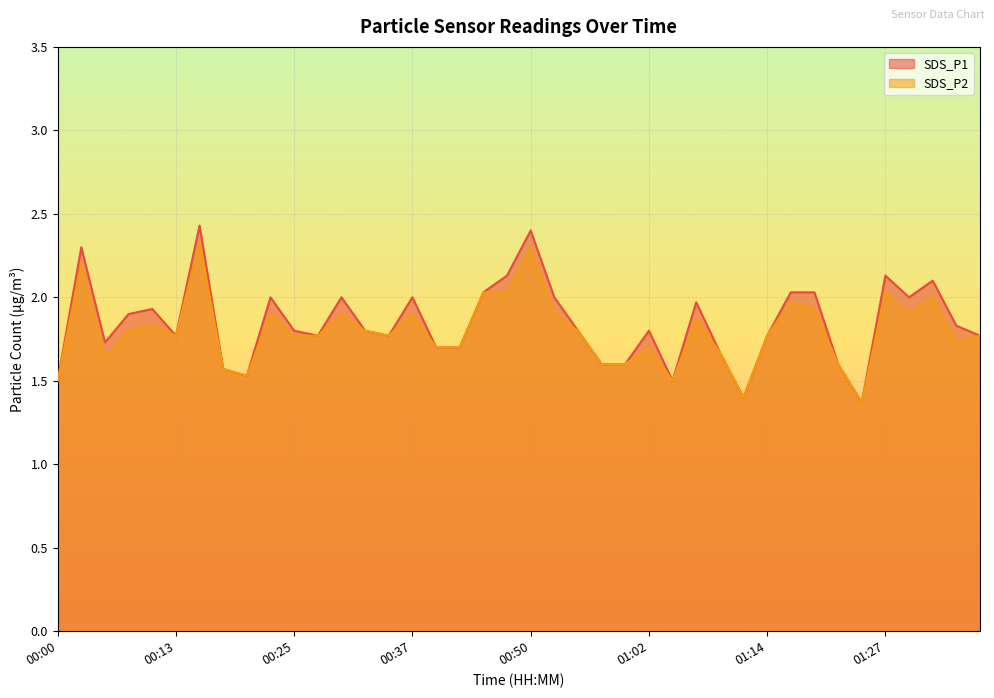

What is the difference between the second highest and minimum values in the SDS_P2 series?

0.9